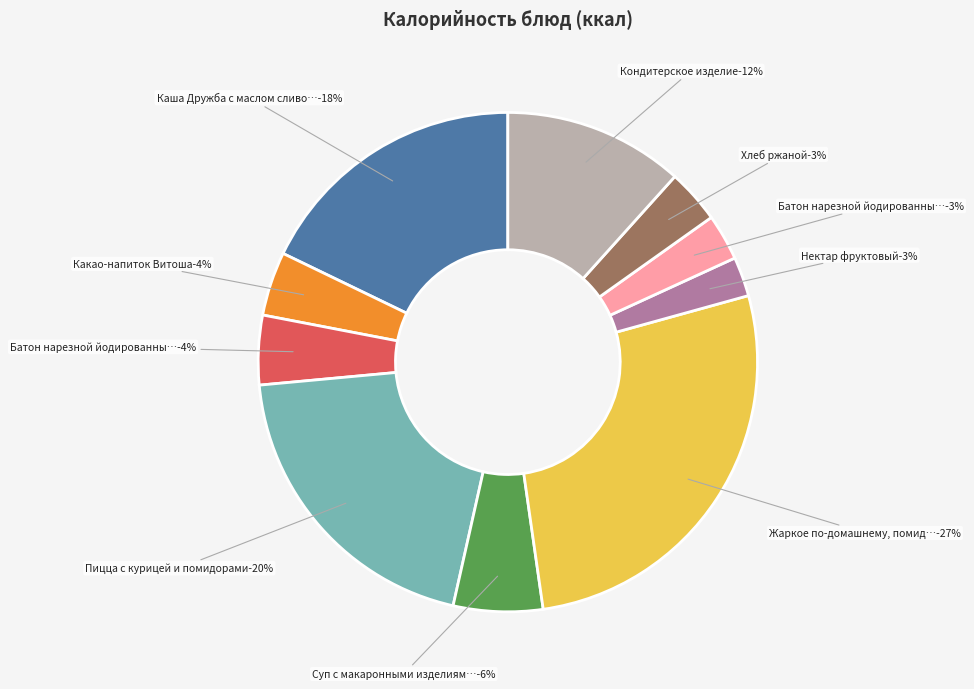

What percentage is the Нектар фруктовый slice, to the nearest percent?

3%